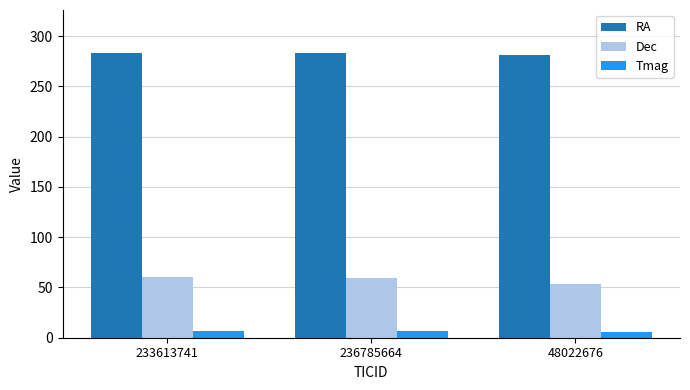

How many groups of bars are there?

3